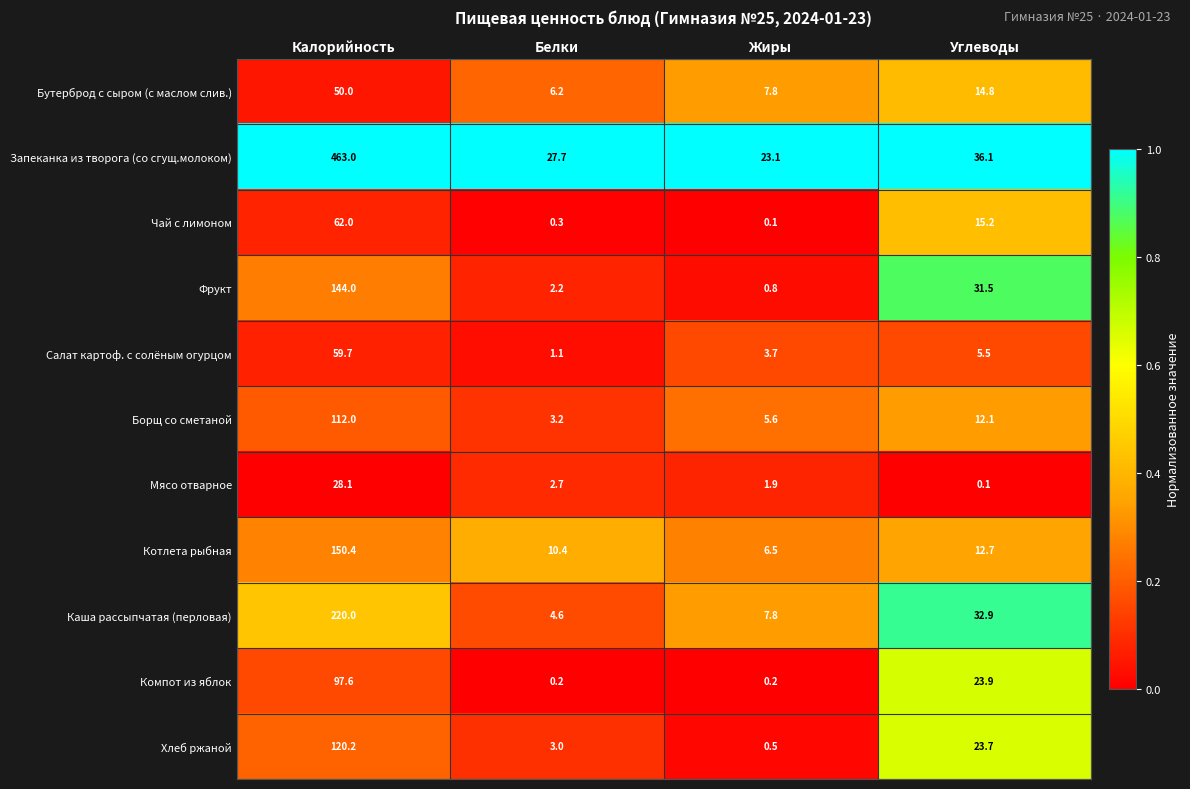

What is the sum of the Каша рассыпчатая (перловая) values at Углеводы and Белки?

37.5